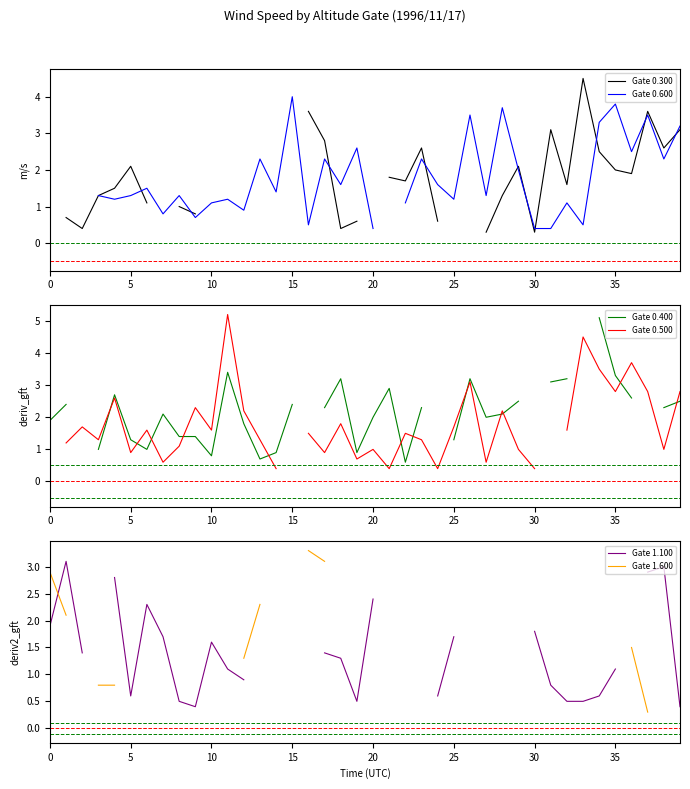

True or false: Gate 1.100 and Gate 0.500 cross at least once.

True